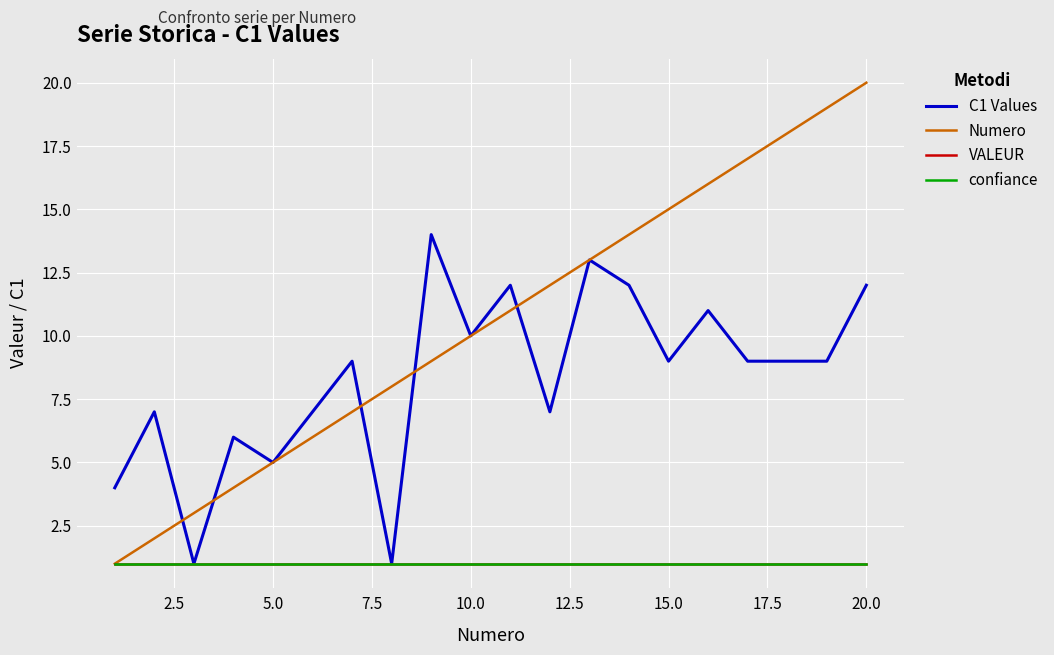

Does the chart display data point markers on the line(s)?

No